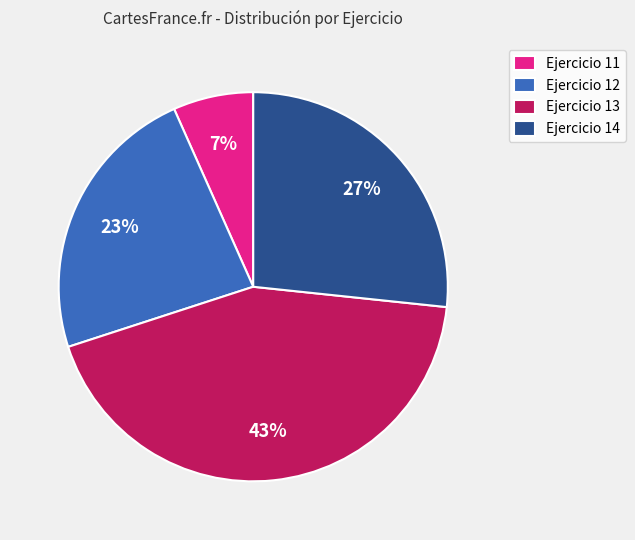

What percentage is the Ejercicio 11 slice, to the nearest percent?

7%